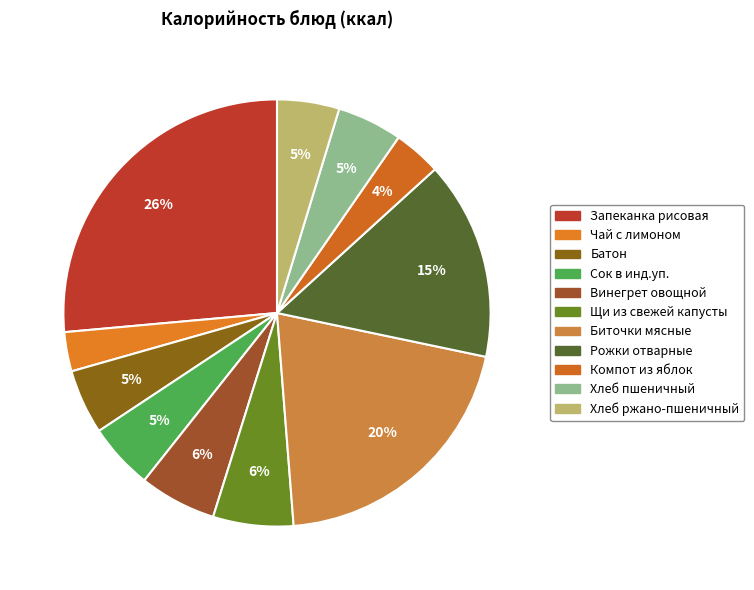

To the nearest percent, what is the combined percentage of Батон and Хлеб ржано-пшеничный?

10%